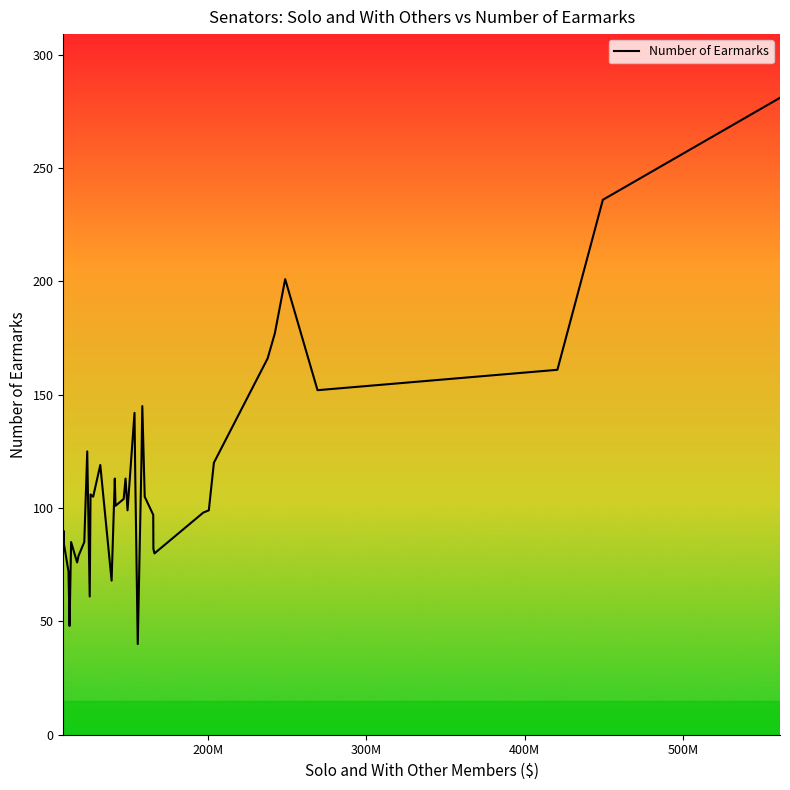

What is the difference between the maximum and minimum values?

241